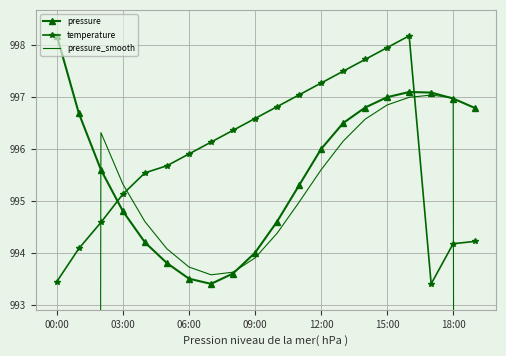

True or false: pressure_smooth and pressure cross at least once.

True